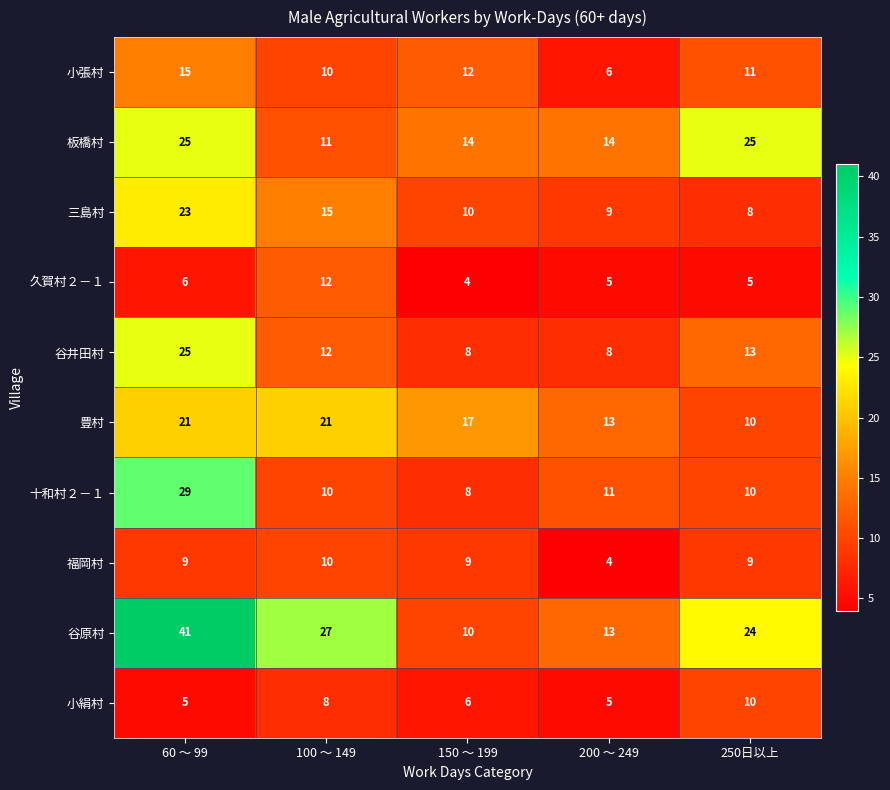

What is the approximate value of 谷原村 at 250日以上, to the nearest 10?

20